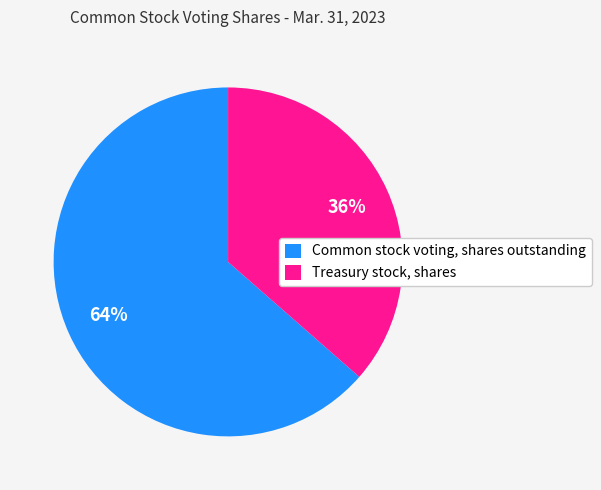

Rank the categories by value from lowest to highest.

Treasury stock, shares, Common stock voting, shares outstanding